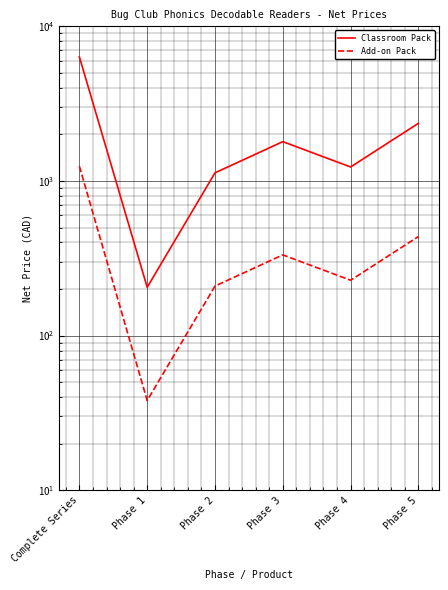

In Add-on Pack, how many points are lower than both neighbors (excluding endpoints)?

2